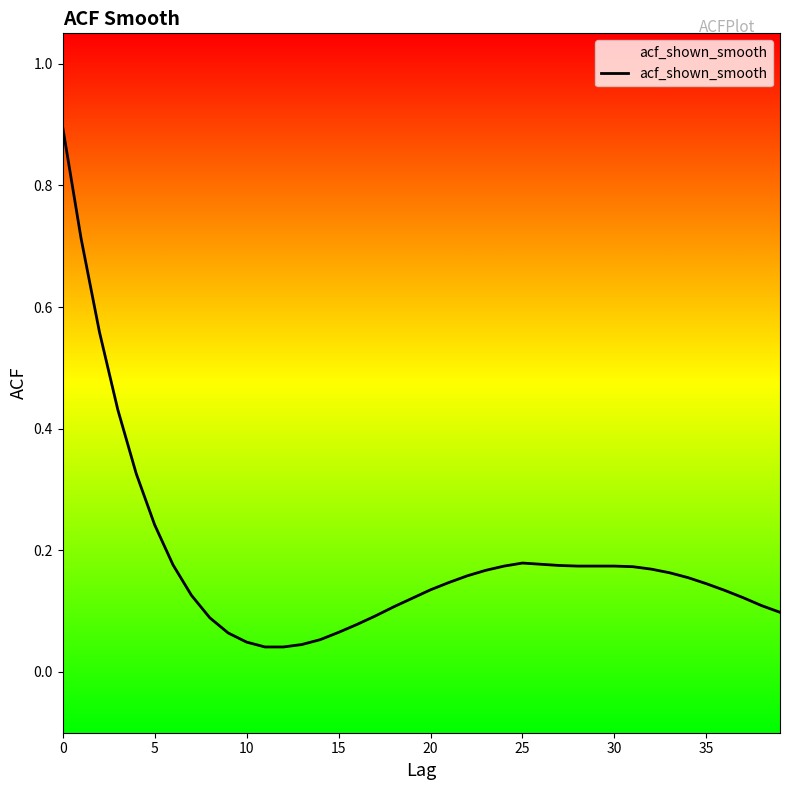

What is the greatest value displayed?

0.9